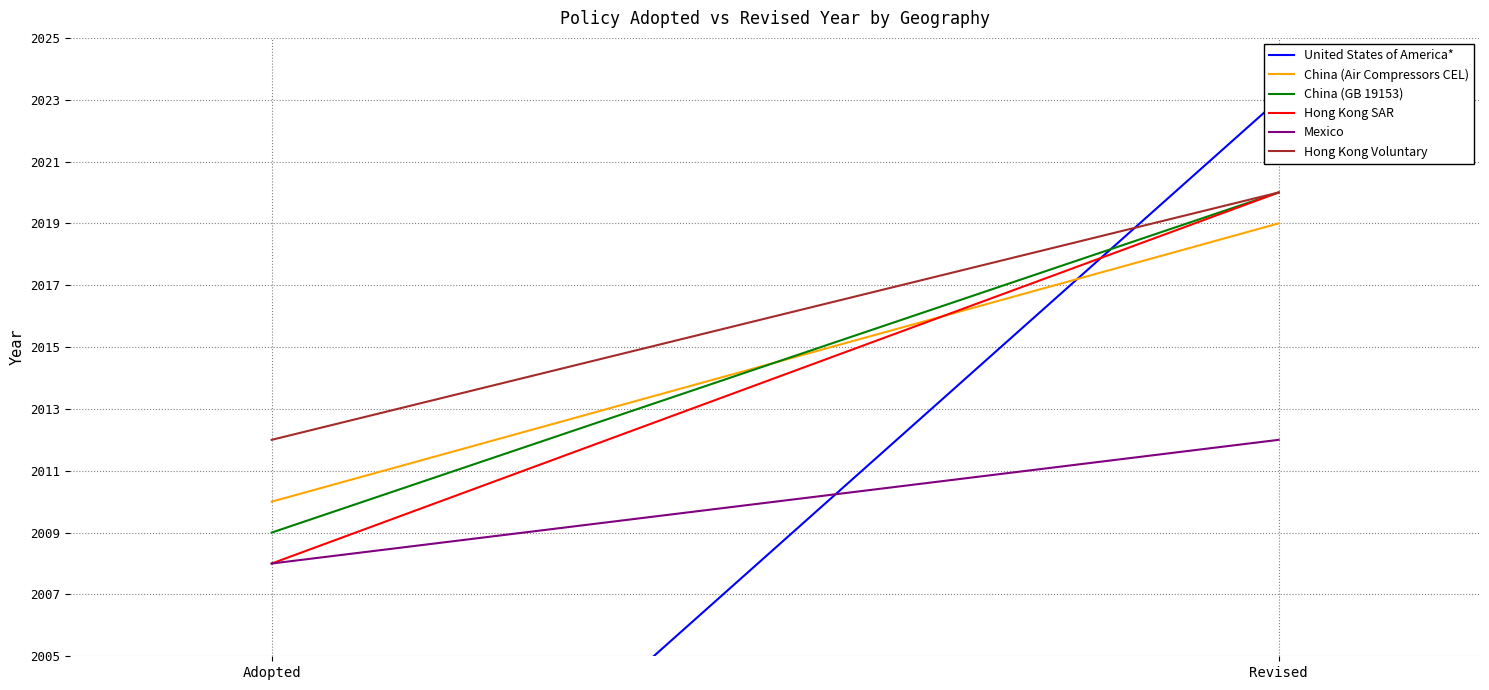

Which series has the largest total across all categories?

Hong Kong Voluntary